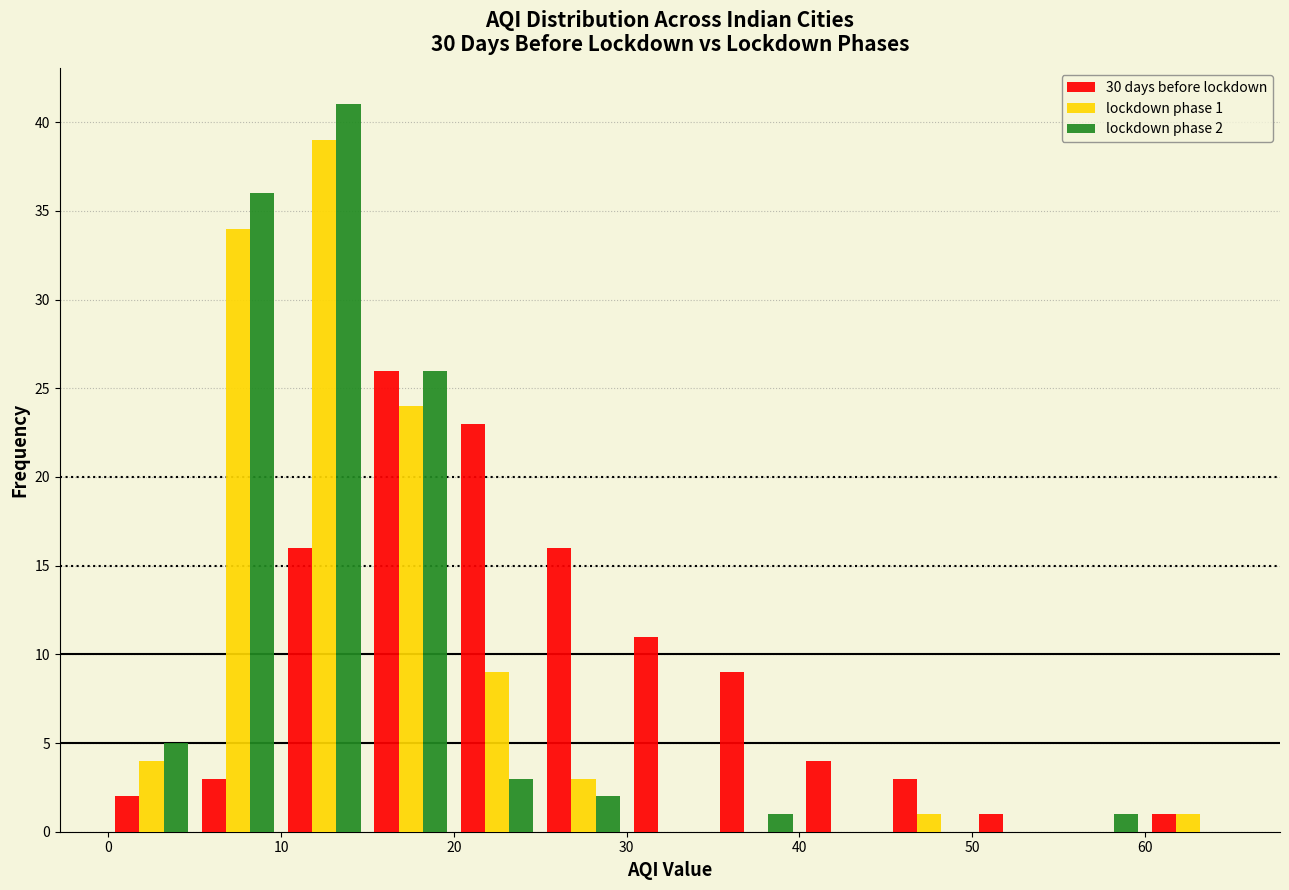

In the 30 days before lockdown series, which range on the x-axis has the tallest bar?

15 to 20